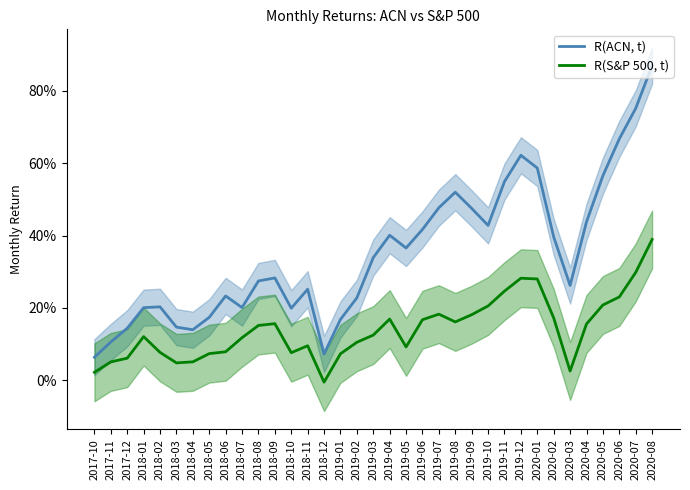

Between 2019-10 and 2019-09, which is larger?

2019-09